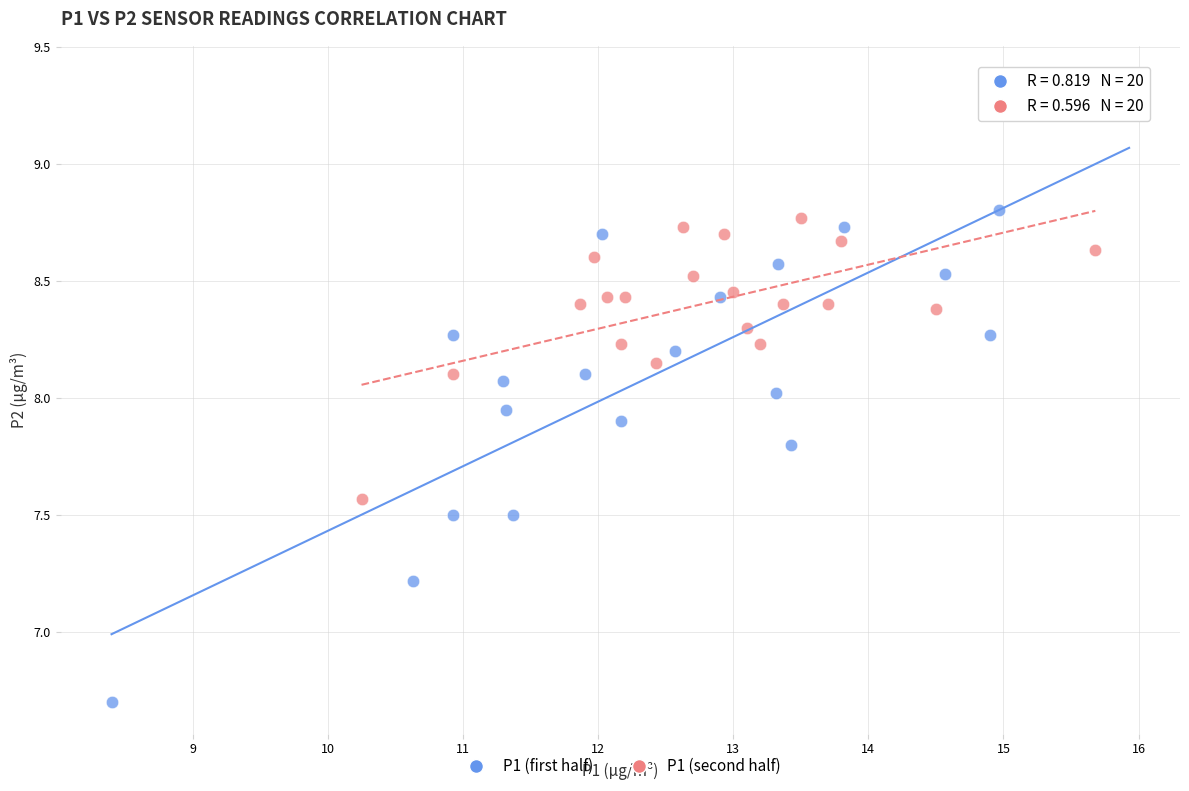

Which series contains the highest Y value?

P1 (first half)